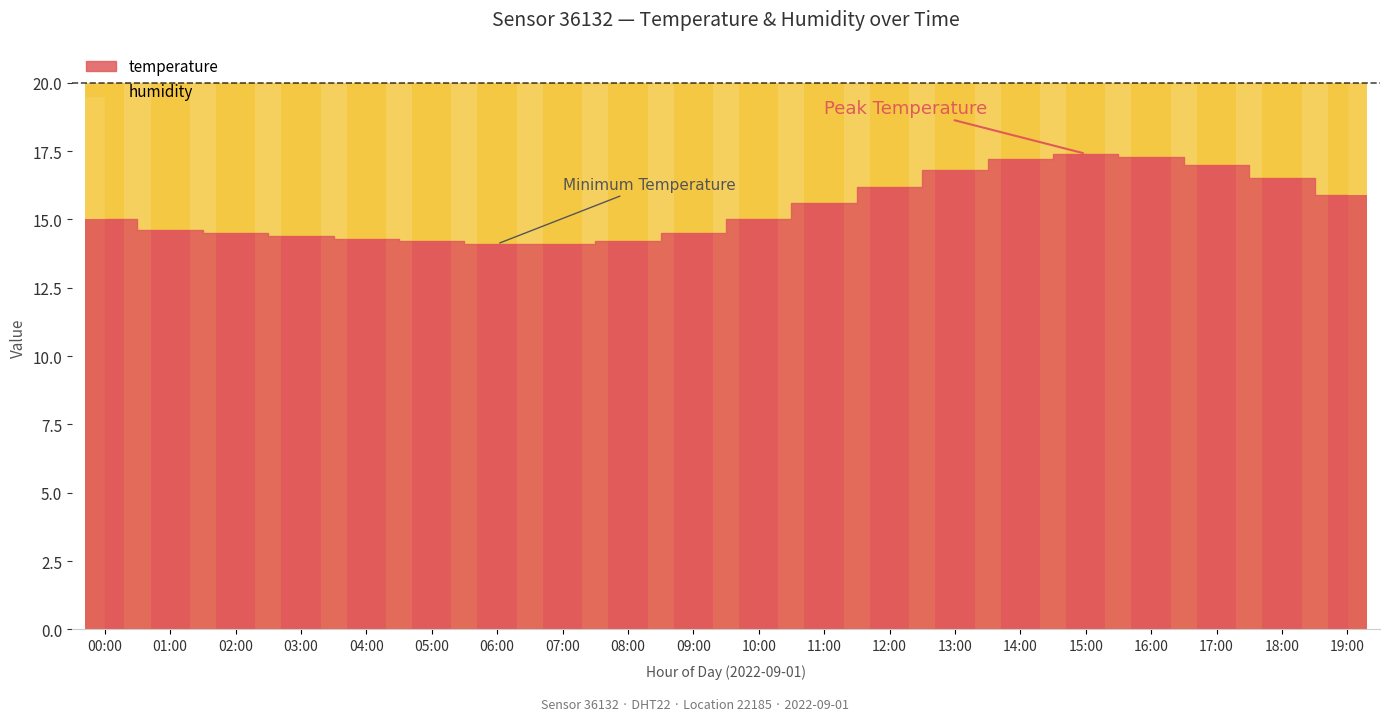

Which category has the lowest value across all series?

06:00